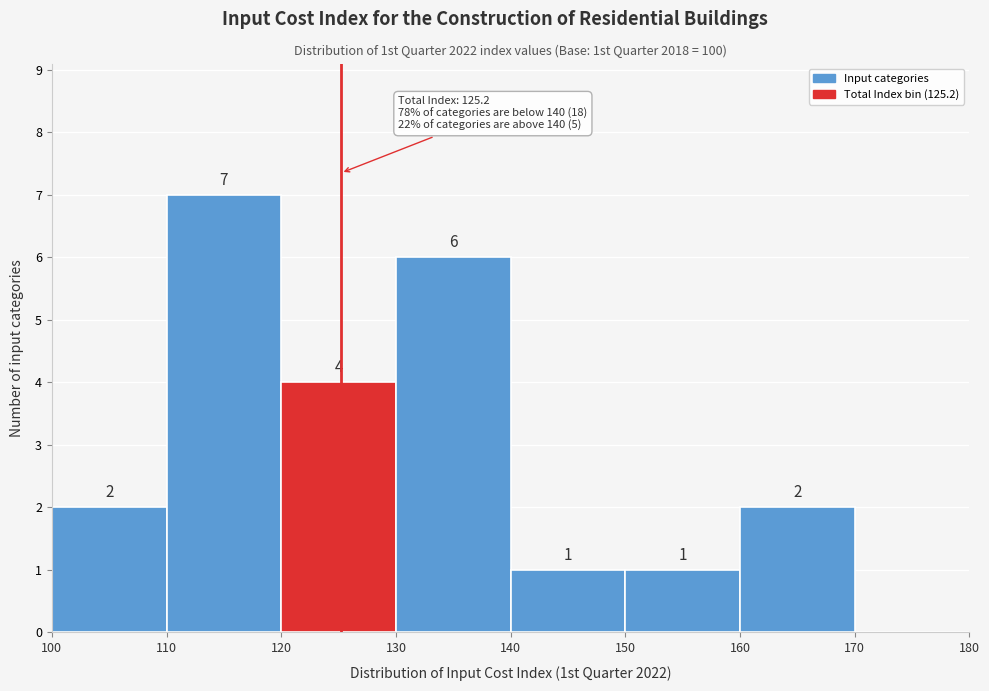

Over which range of the x-axis is the bar tallest?

110 to 120